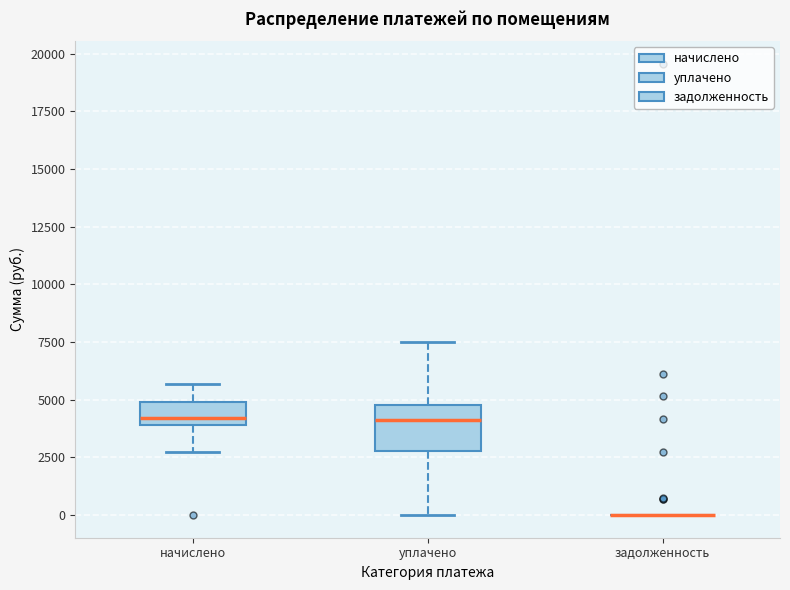

Reading left to right, transcribe this box plot: for each box, give where its median line is, the range the box spans, and where its two whiskers end, as read against the y-axis. The values are not printed on the chart, so give them approximately, as read against the axis.

начислено: median 4000 (just above the box's lower edge), box 4000 to 5000, whiskers 2500 to 5500
уплачено: median 4000, box 3000 to 5000, whiskers 0 to 7500
задолженность: box collapsed to a line at 0, whiskers 0 to 0